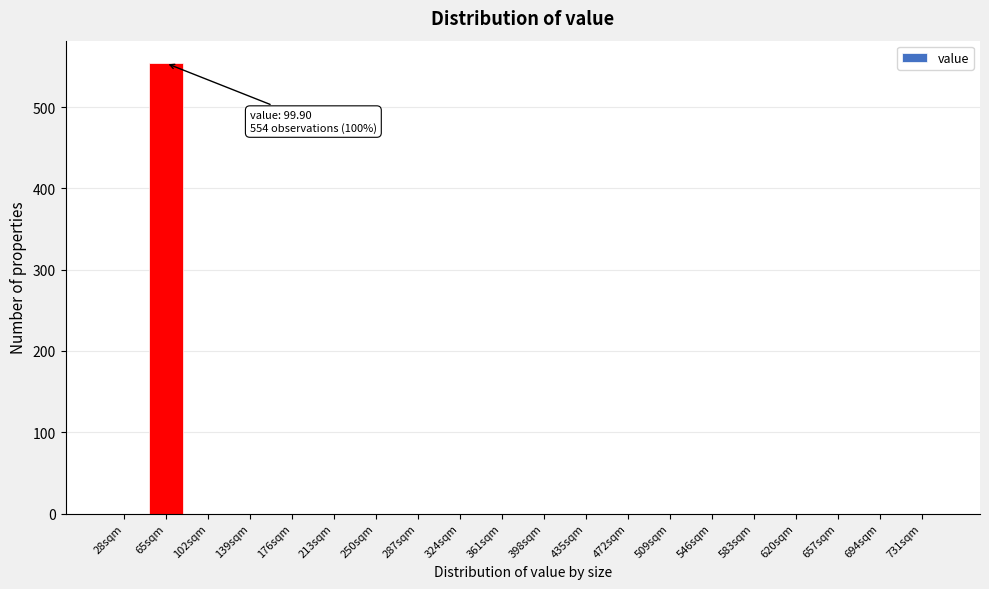

Reading right to left, transcribe all the data shown in this chart.

731sqm=0	694sqm=0	657sqm=0	620sqm=0	583sqm=0	546sqm=0	509sqm=0	472sqm=0	435sqm=0	398sqm=0	361sqm=0	324sqm=0	287sqm=0	250sqm=0	213sqm=0	176sqm=0	139sqm=0	102sqm=0	65sqm=554	28sqm=0